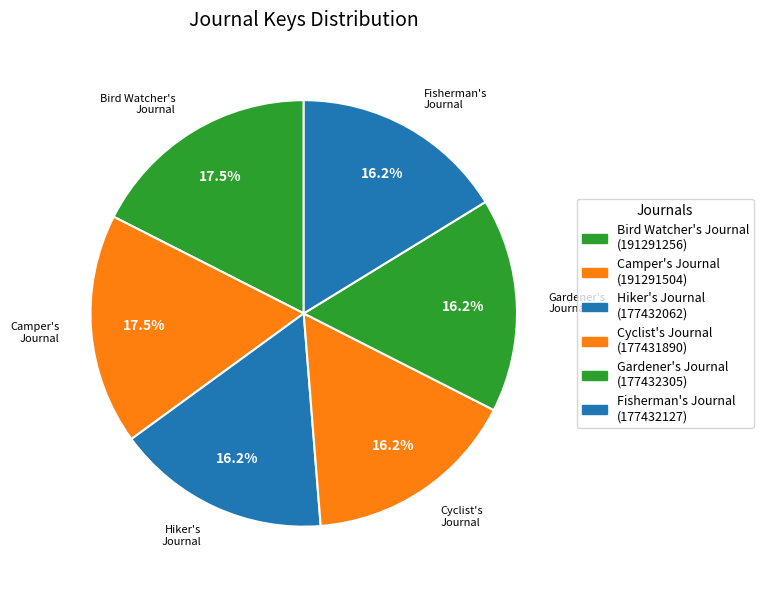

To the nearest percent, what portion does Hiker's Journal represent?

16%